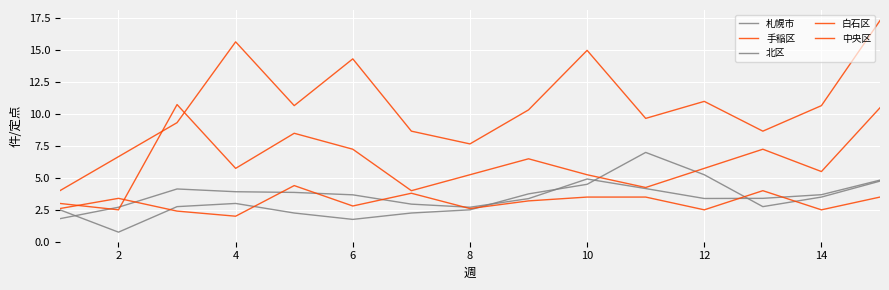

Where is 白石区 nearest to the value 6?

4